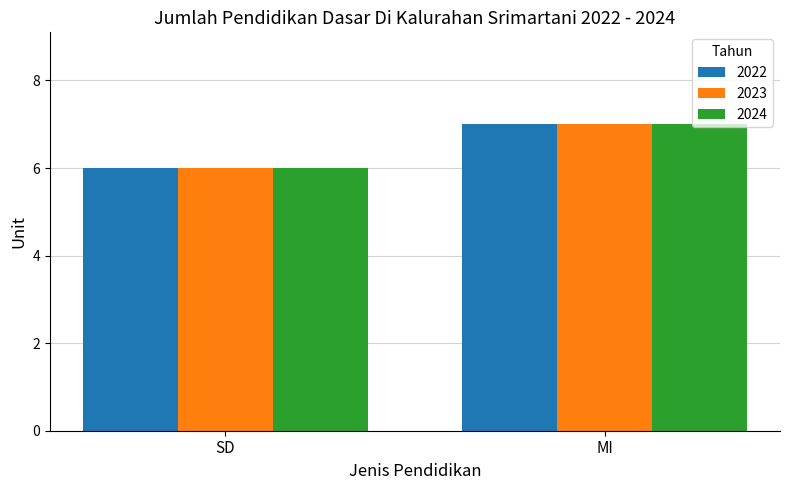

How many categories are shown in the chart?

2